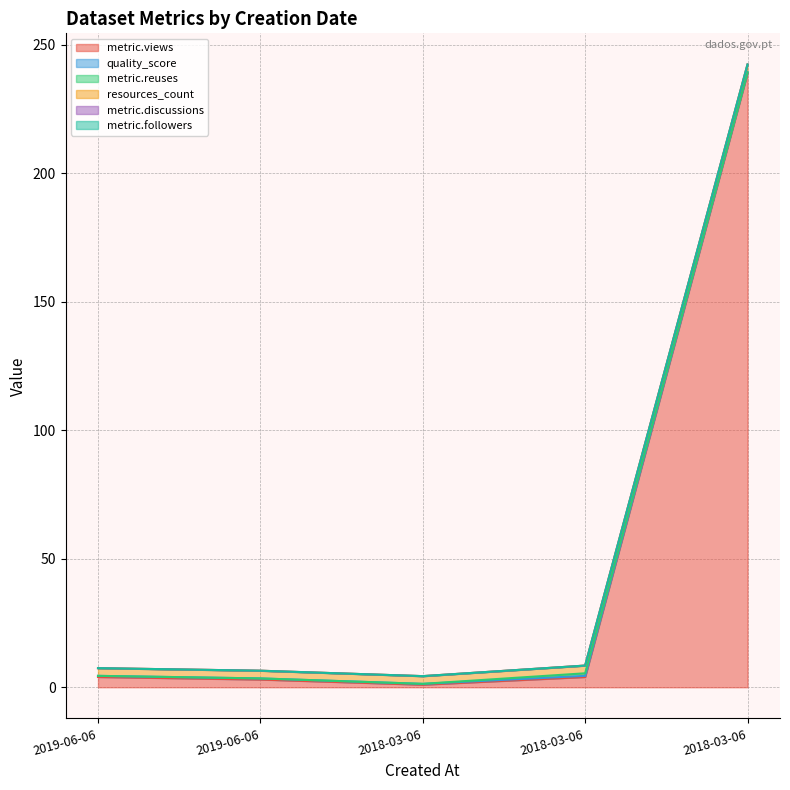

At which label does metric.discussions reach its peak?

2019-06-06